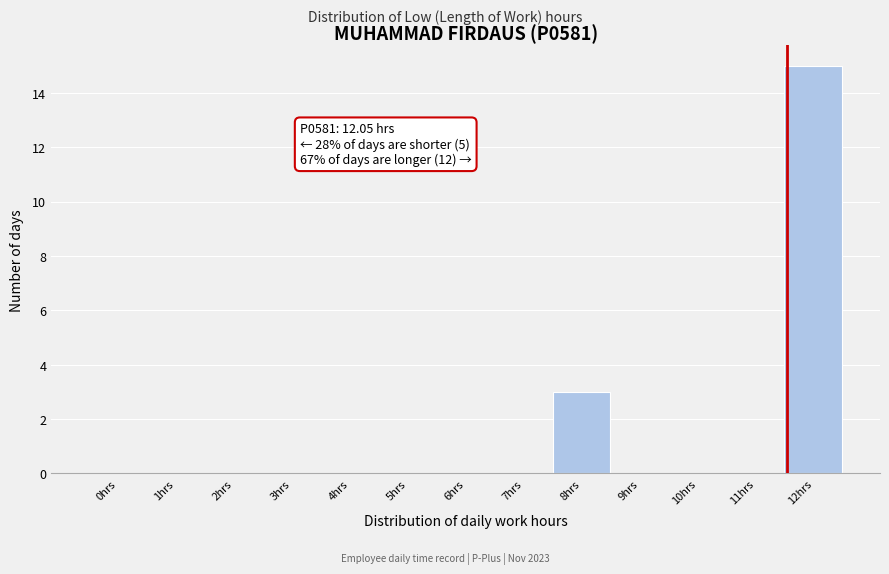

Reading left to right, transcribe all the data shown in this chart.

0hrs=0	1hrs=0	2hrs=0	3hrs=0	4hrs=0	5hrs=0	6hrs=0	7hrs=0	8hrs=3	9hrs=0	10hrs=0	11hrs=0	12hrs=15